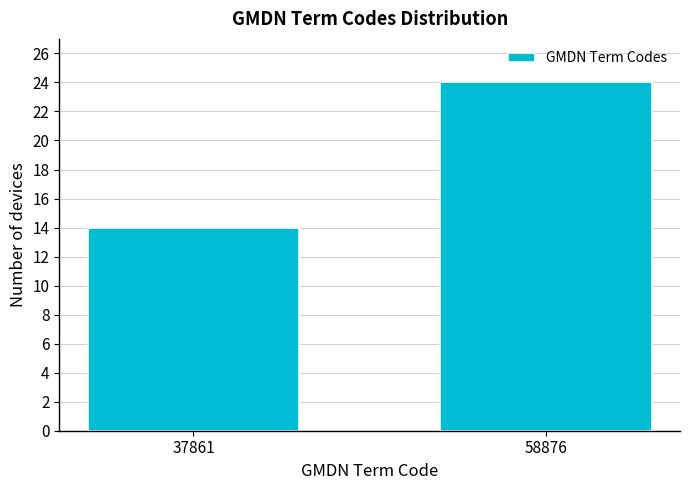

Reading right to left, transcribe all the data shown in this chart.

24	14